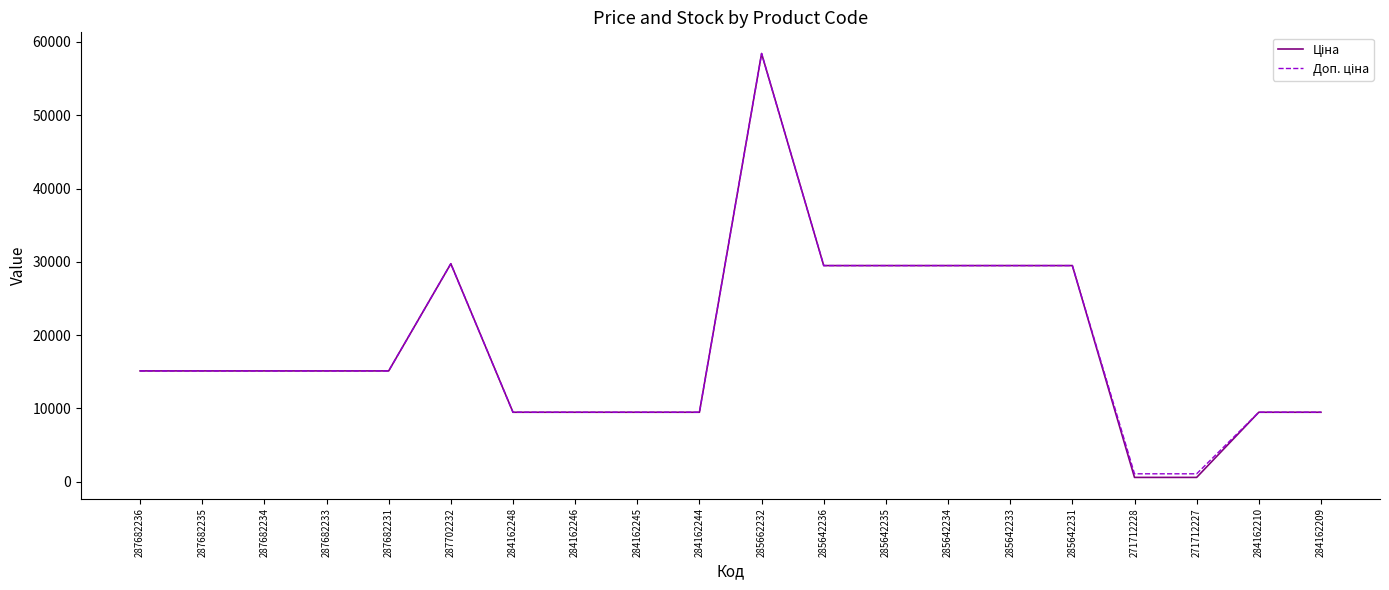

What is the total value across all series at 285642231?

58983.0